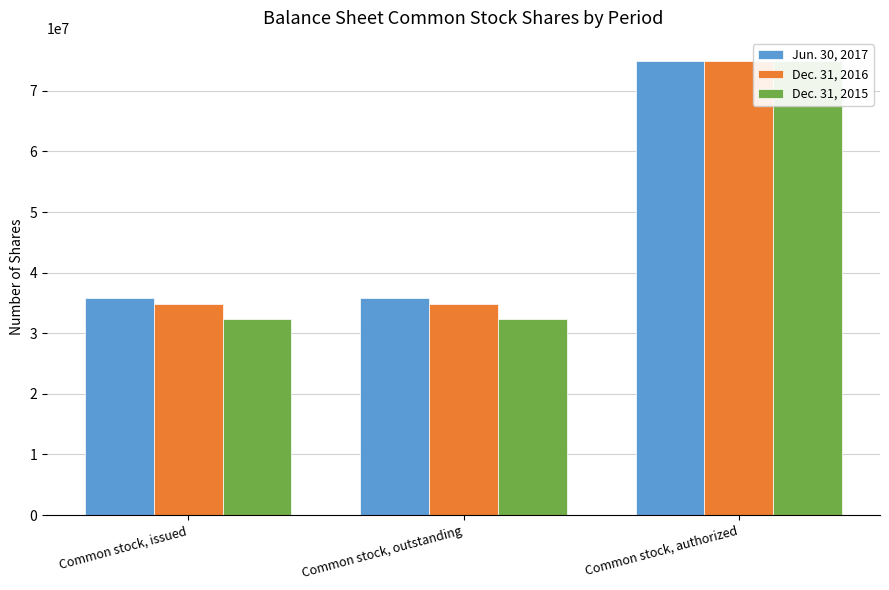

Reading left to right, what are all the values shown in this chart?

Jun. 30, 2017: 35857701	35857701	75000000
Dec. 31, 2016: 34807881	34807881	75000000
Dec. 31, 2015: 32320891	32320891	75000000